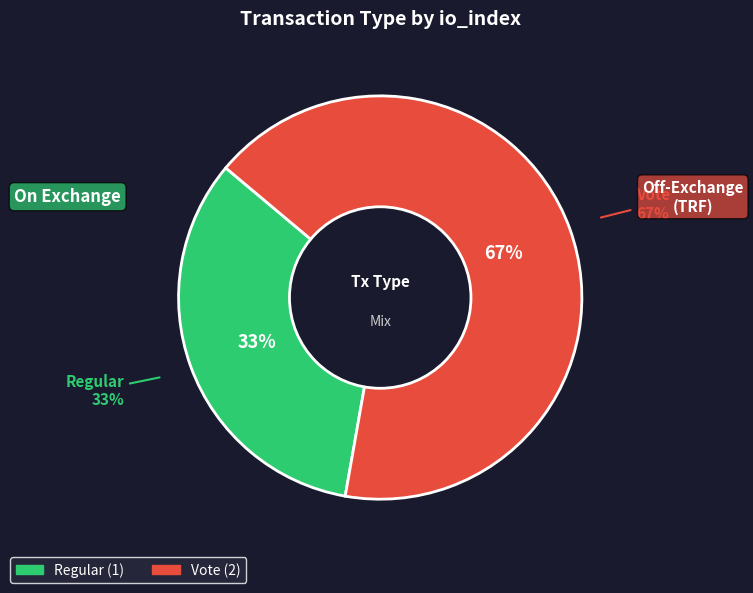

Rank the categories by value from highest to lowest.

Vote, Regular